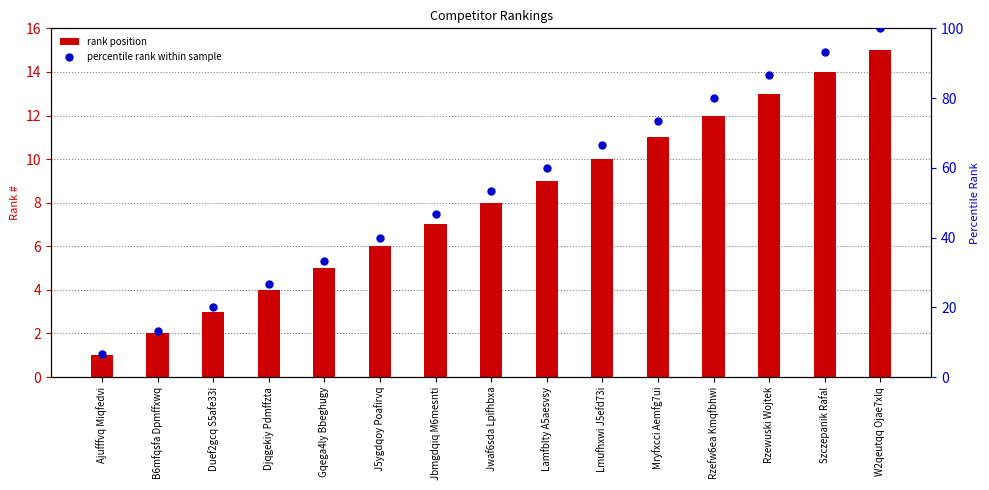

At which category is the sum across all series the highest?

W2qeutqq Ojae7xlq